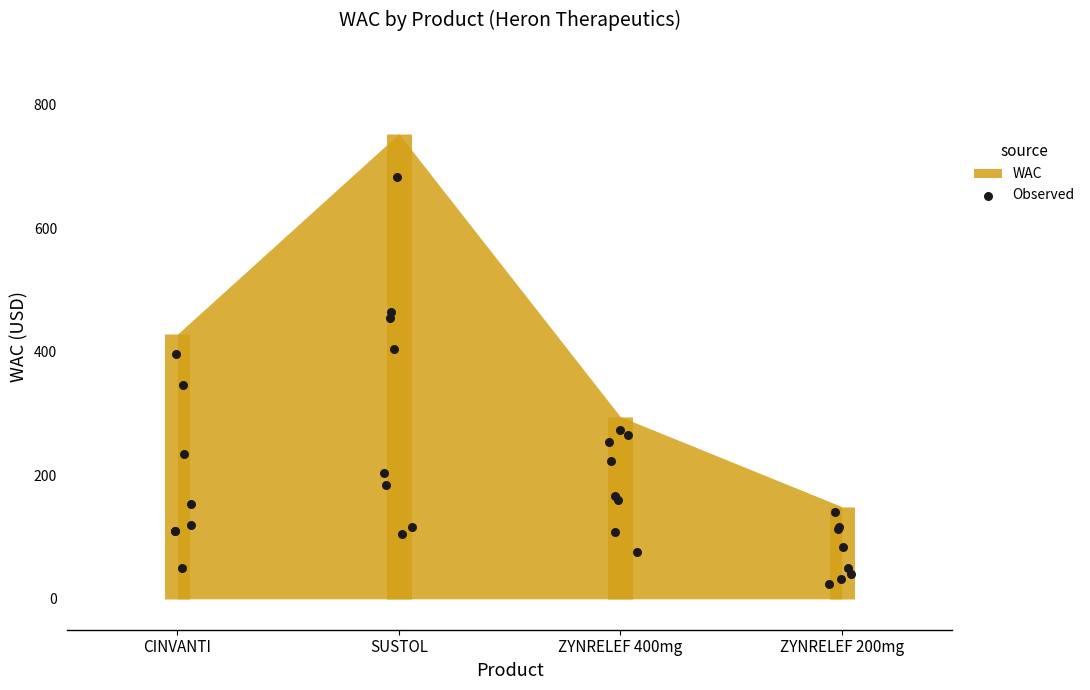

Between CINVANTI
(47426020101) and SUSTOL
(47426010106), which is larger?

SUSTOL
(47426010106)